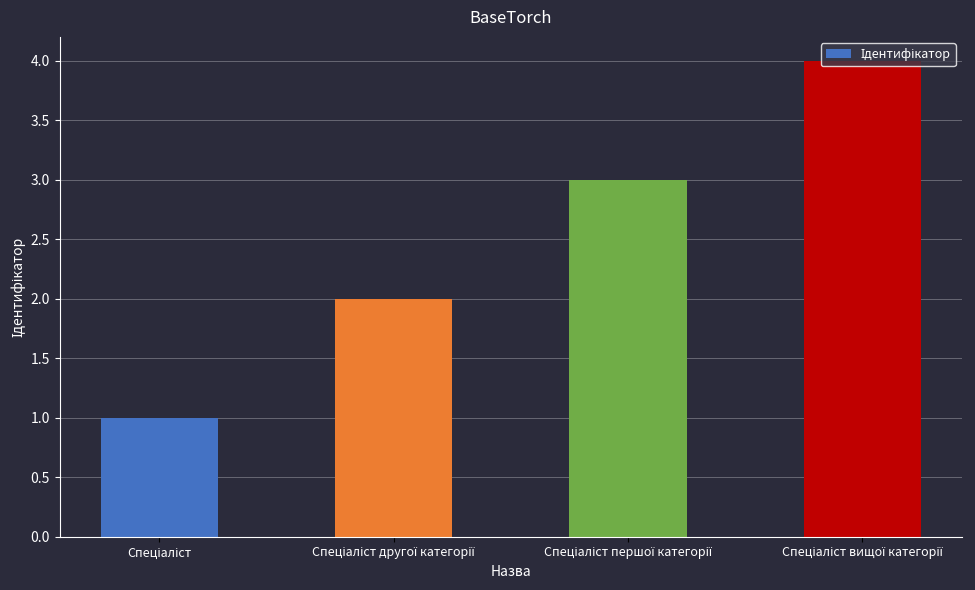

What is the difference between the maximum and minimum values?

3